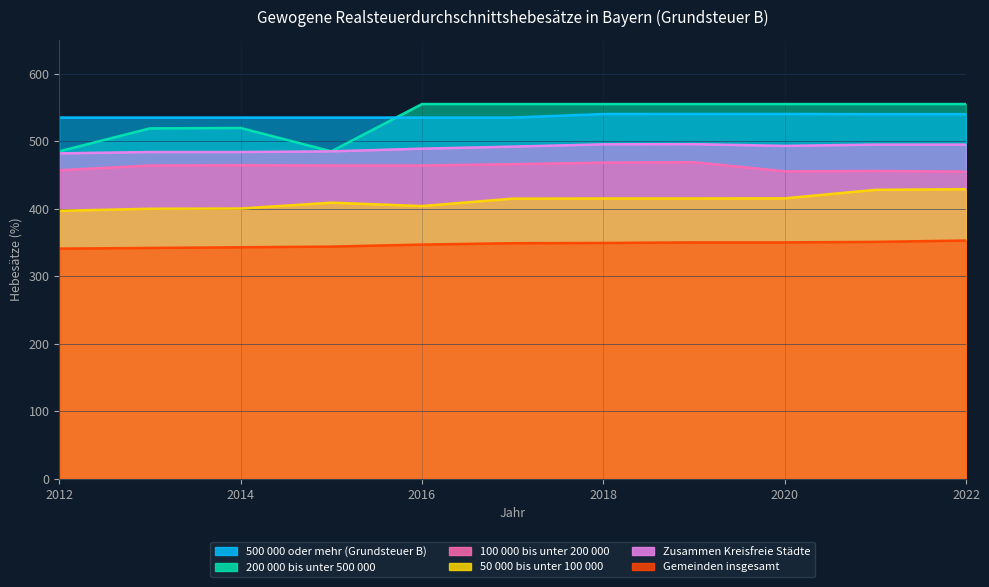

What is the value of the Gemeinden insgesamt point at the 4th from the left?

344.0